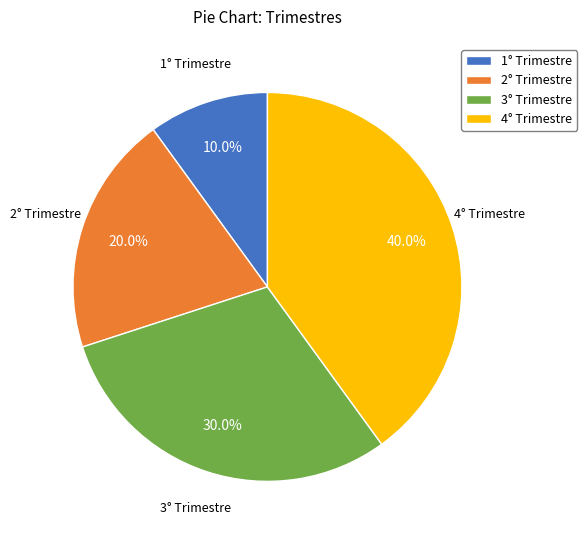

To the nearest percent, what percentage of the pie is 1° Trimestre?

10%